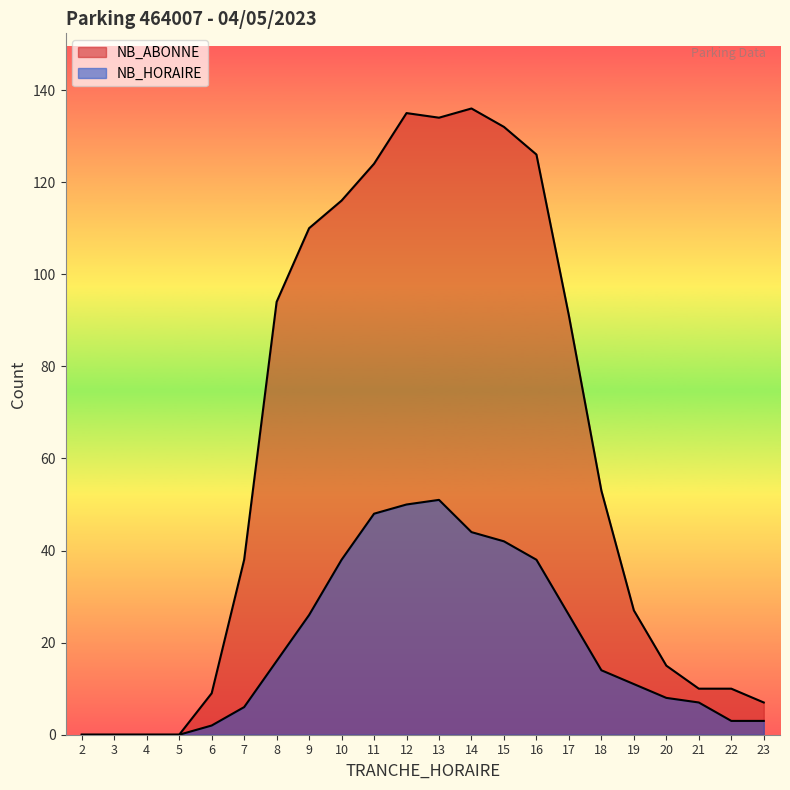

What are all the series names shown in the legend?

NB_HORAIRE, NB_ABONNE